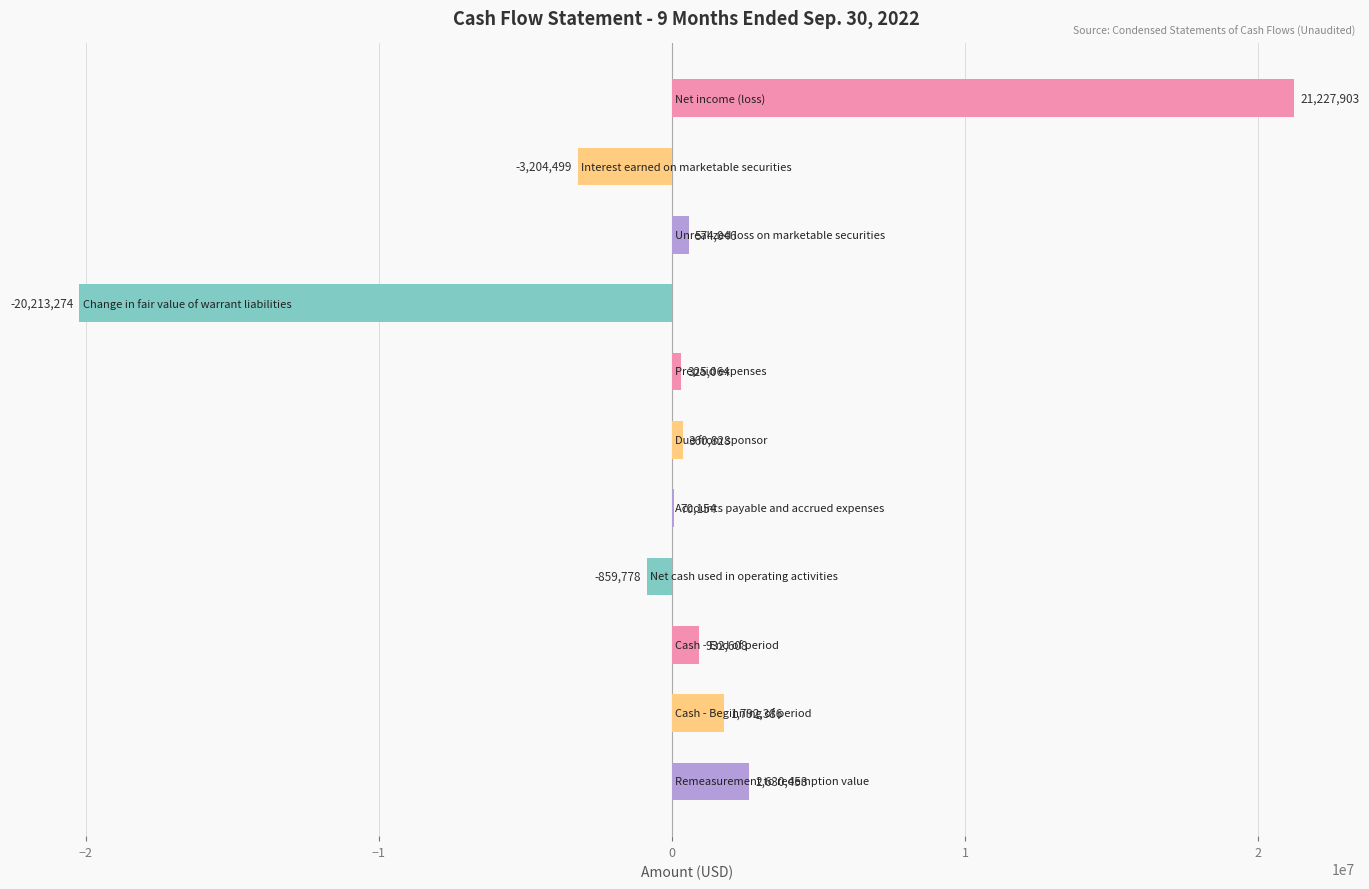

Are the bars grouped side by side (vs. stacked)?

No